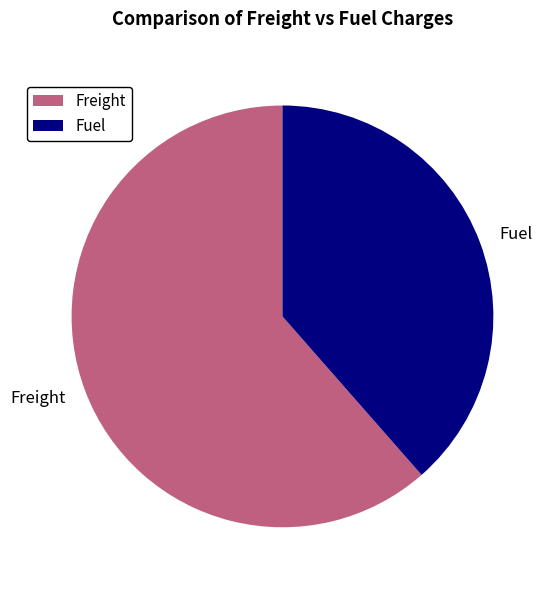

What is the majority slice?

Freight